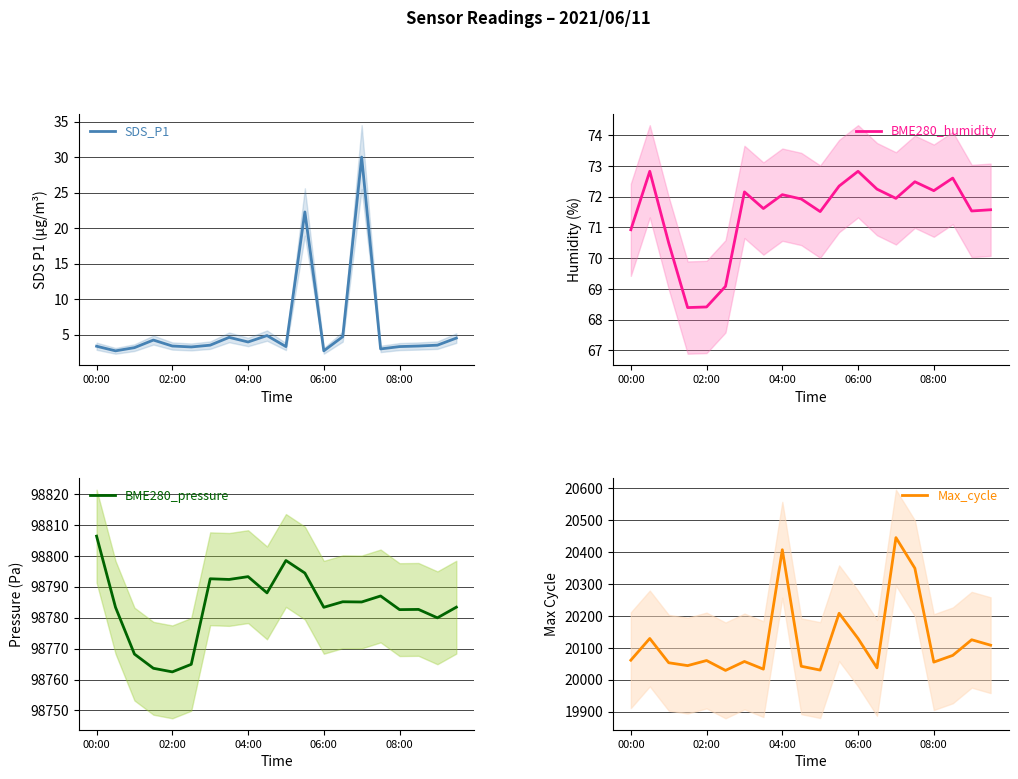

How many data points in BME280_humidity are above 71?

15